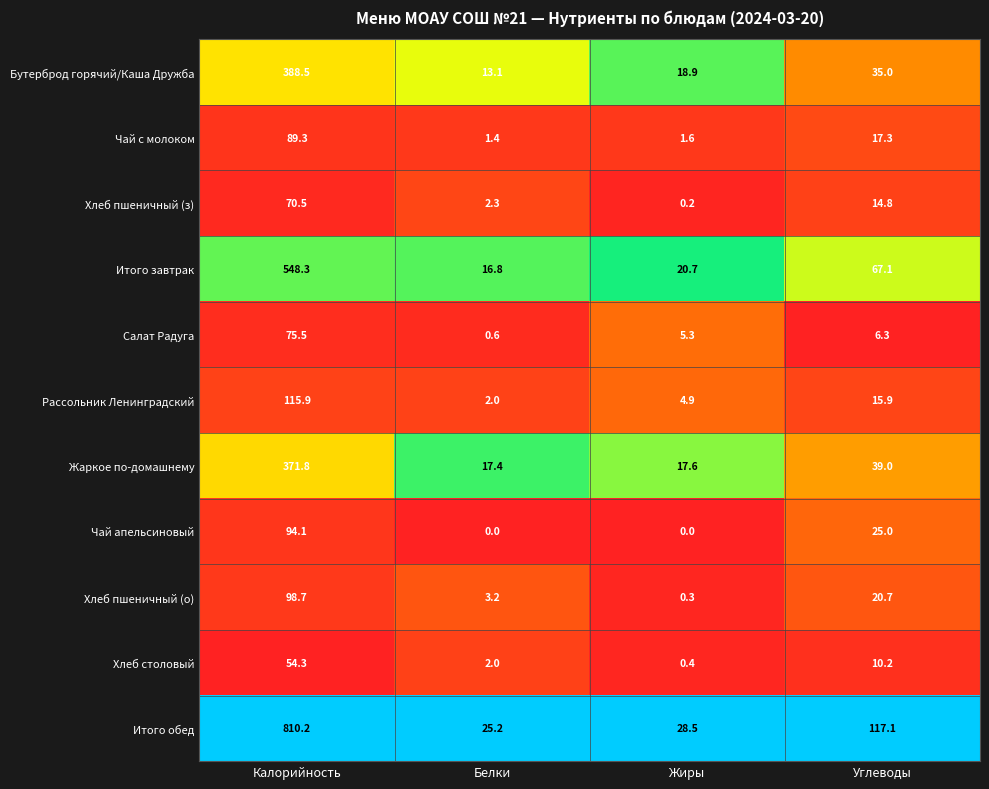

What is the maximum value for Хлеб столовый?

54.3